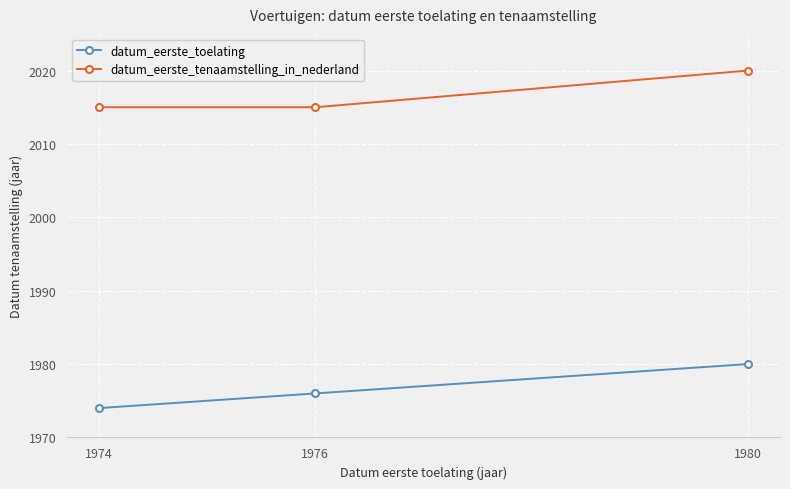

What is the minimum value for datum_eerste_tenaamstelling_in_nederland?

2015